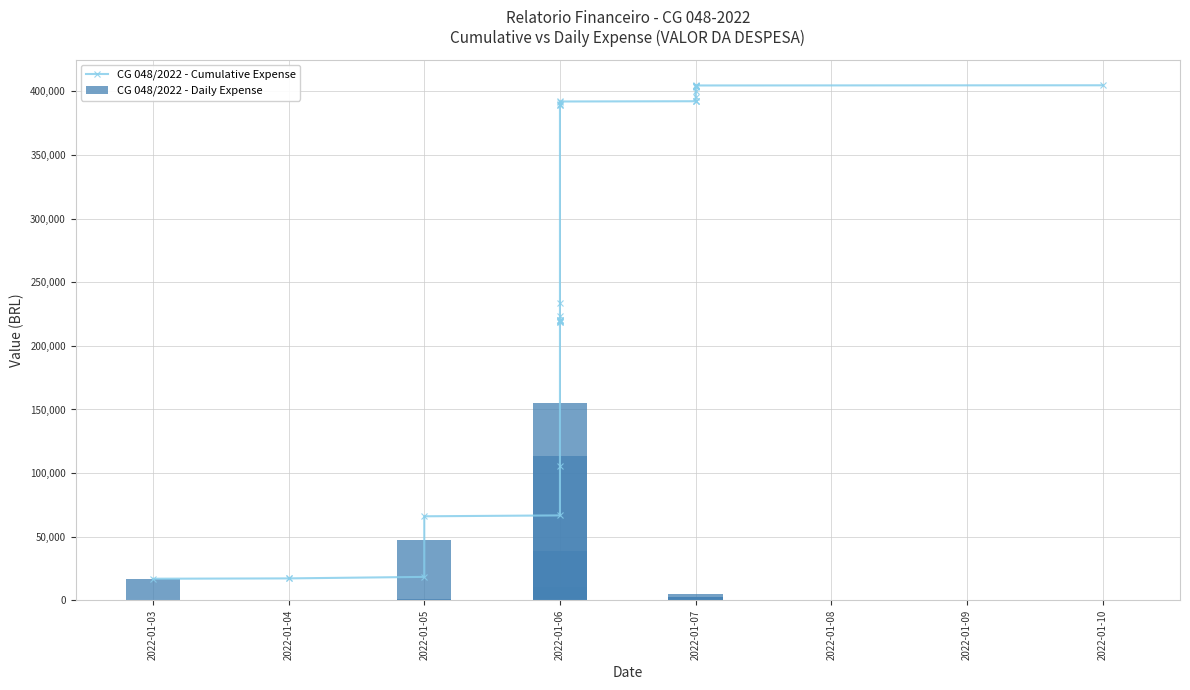

What is the difference between the maximum and minimum values in the CG 048/2022 - Daily Expense series?

155023.0